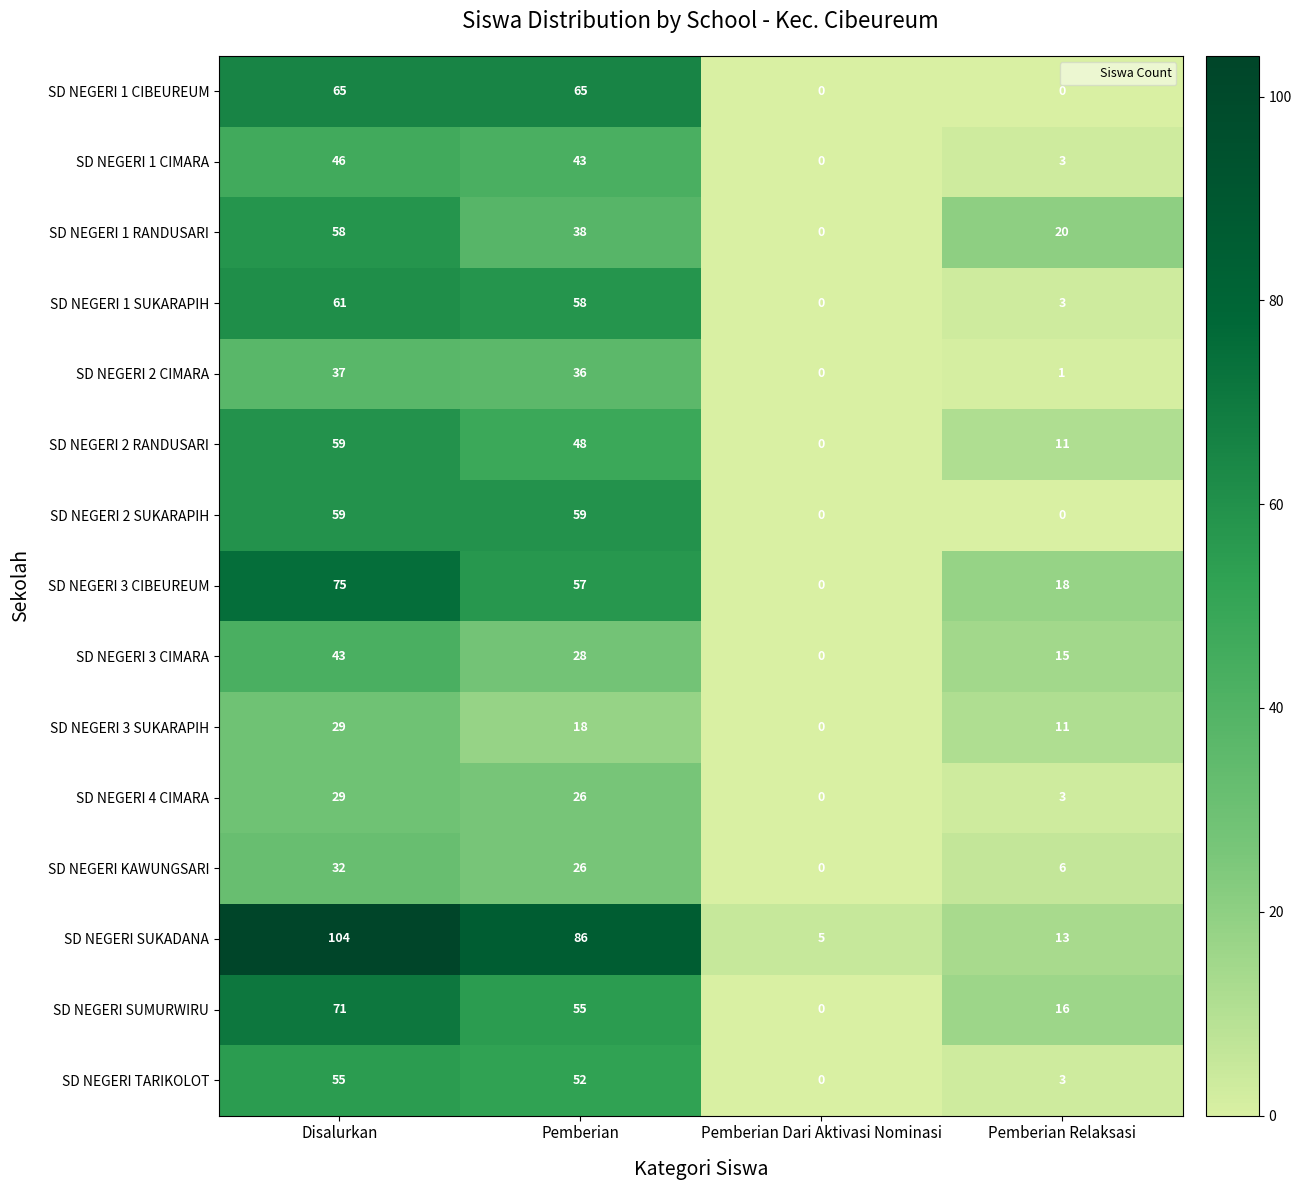

What is the maximum value shown in the chart?

104